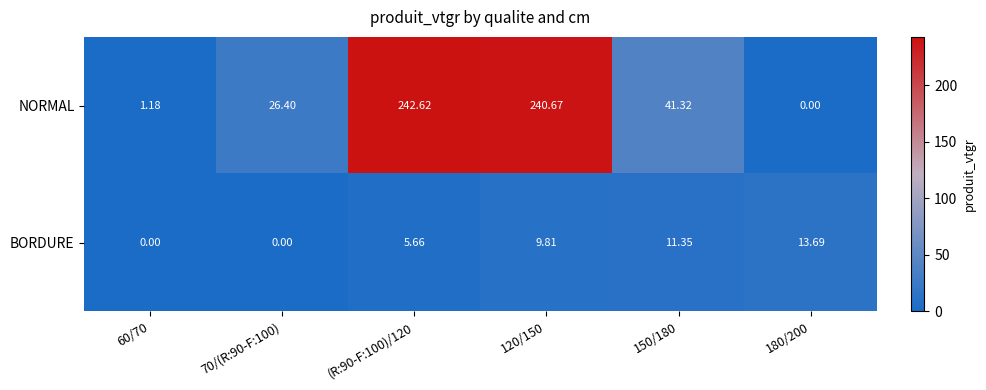

Which series has the largest range (max minus min)?

NORMAL